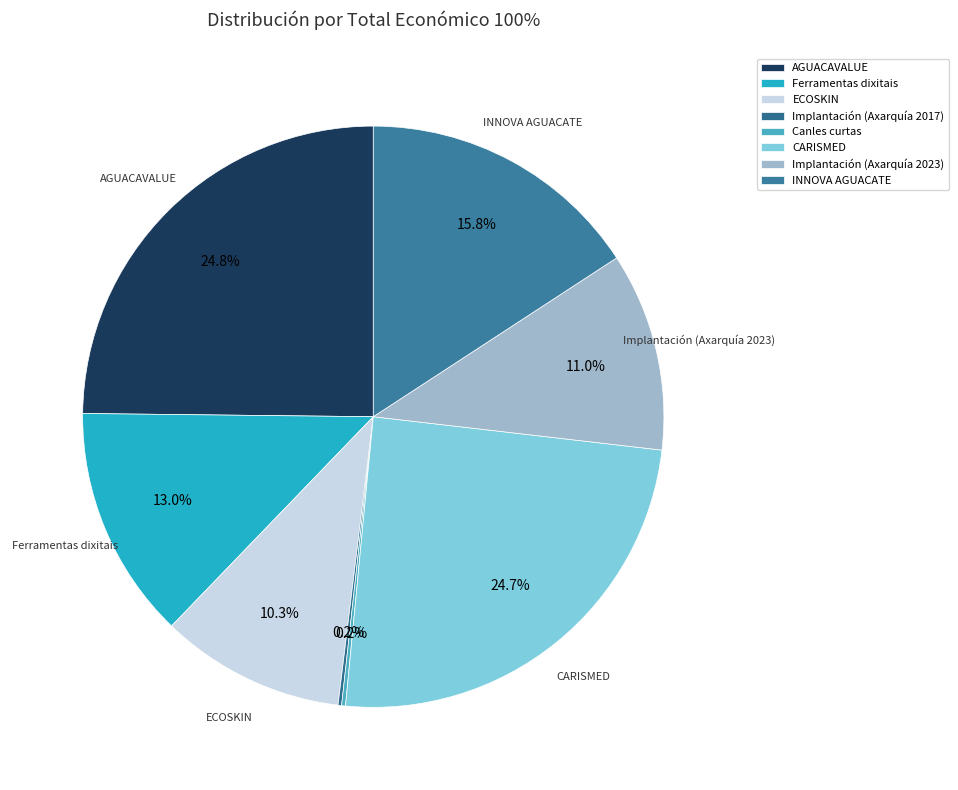

Do CARISMED and Canles curtas together represent more than half of the pie?

No